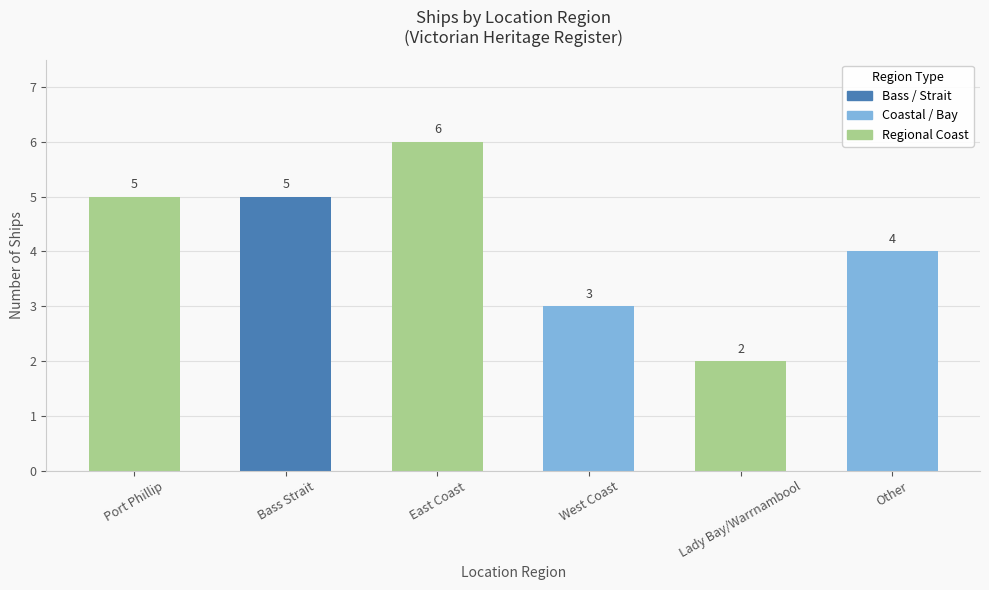

What is the change in value from Port Phillip to Lady Bay/Warrnambool?

-3